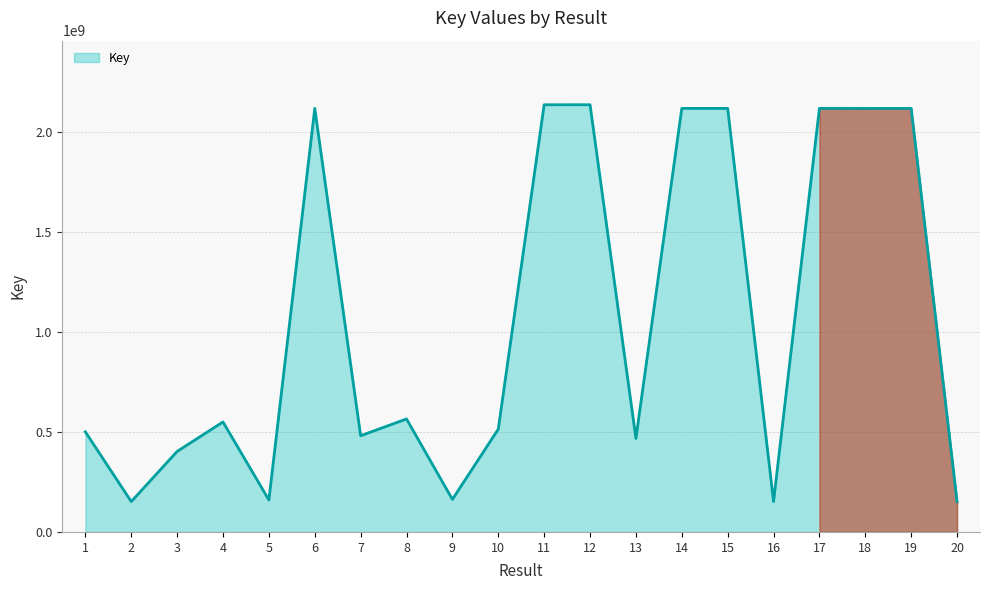

What is the ratio of the value at 20 to the value at 11?

0.1